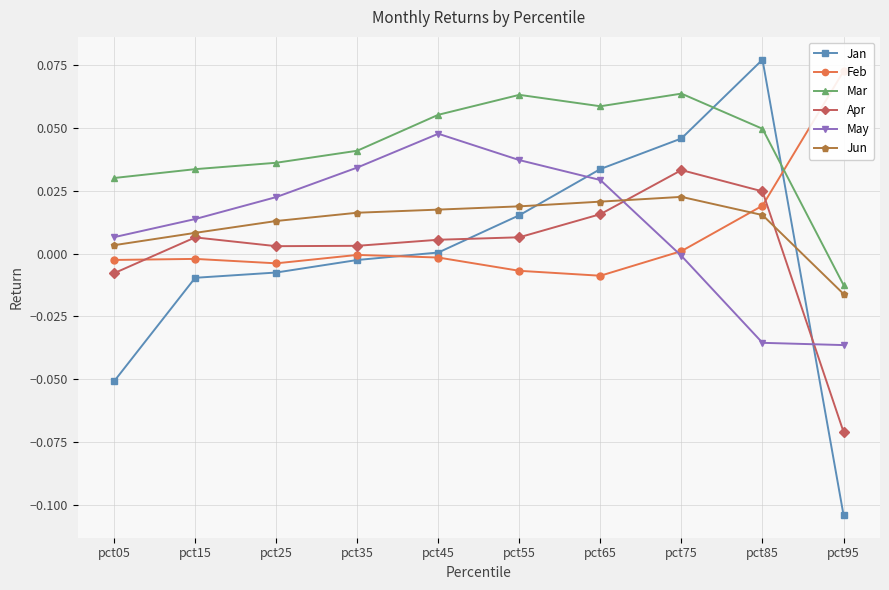

Between pct25 and pct75, which is larger?

pct75